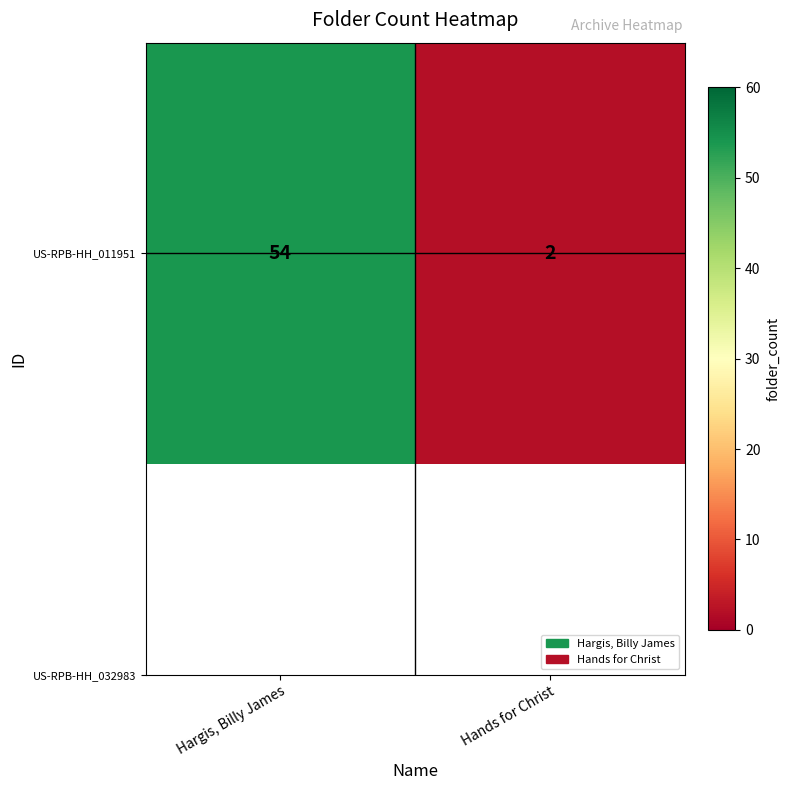

How many values are between 2 and 54?

2